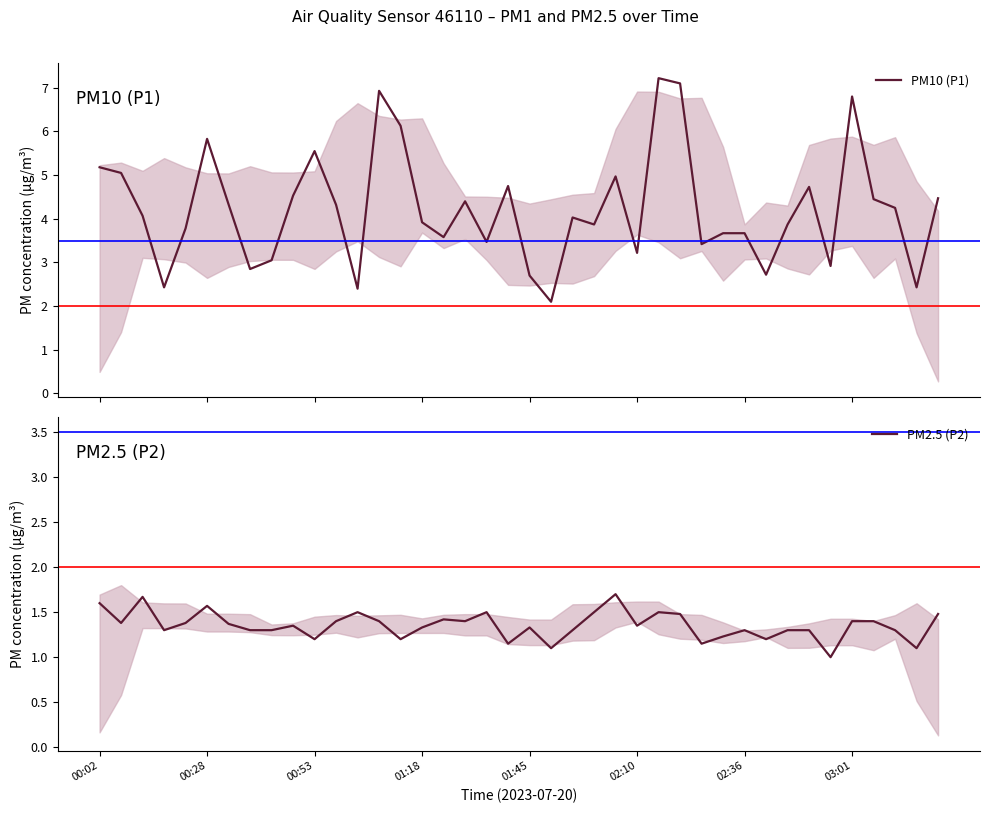

What are all the series names shown in the legend?

PM10 (P1), PM2.5 (P2)